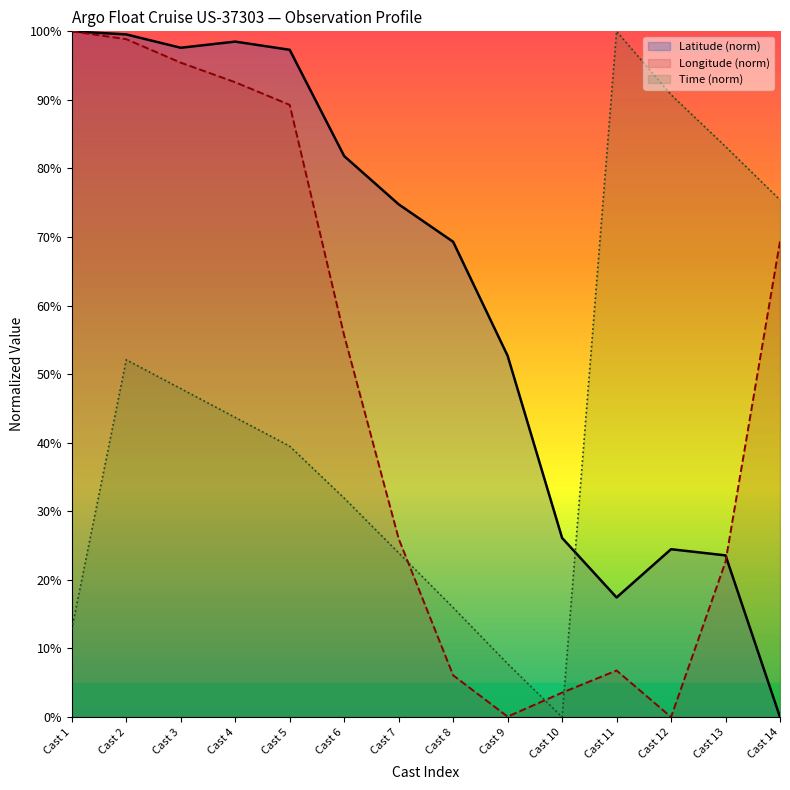

Between which two adjacent categories do Latitude (norm) and Longitude (norm) first intersect?

Cast 13 and Cast 14